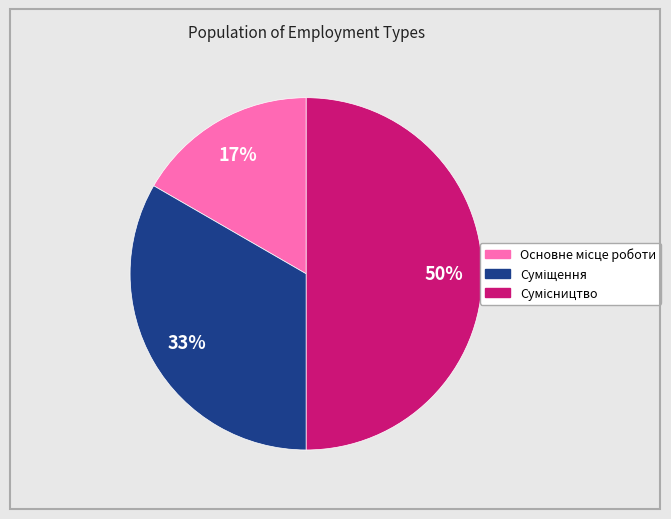

To the nearest percent, what is the difference between the largest and smallest slice percentages?

33%